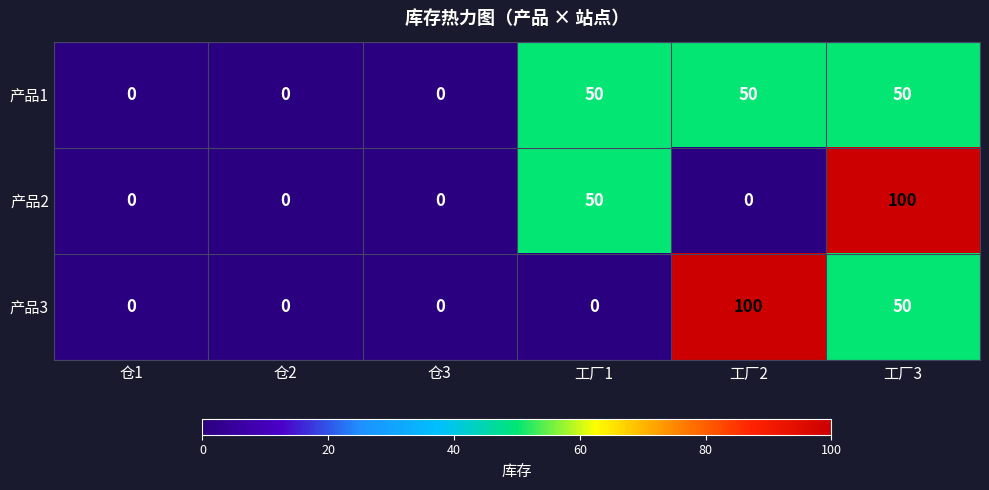

Rank the series at 工厂2 from highest to lowest value.

产品3, 产品1, 产品2